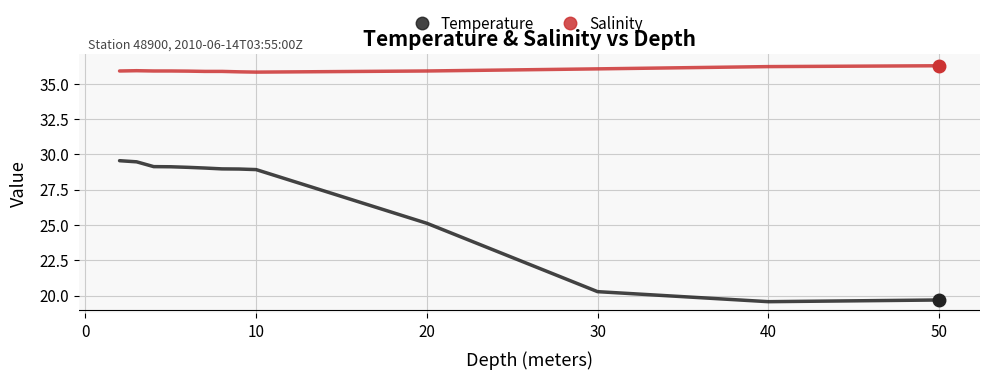

Which series has the largest total across all categories?

Salinity